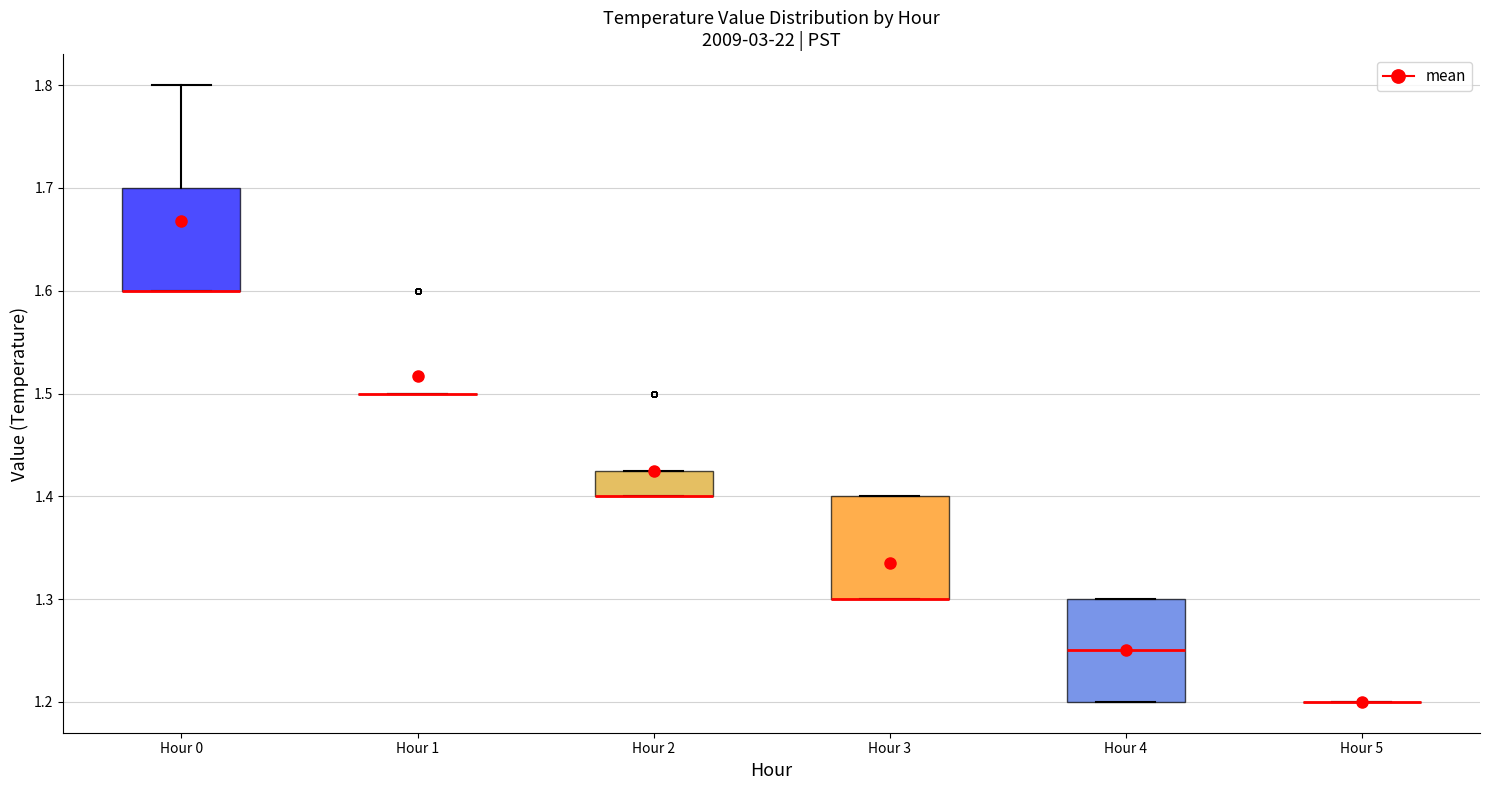

Where is the lower edge of the box for Hour 0 on the y-axis? The values are not printed on the chart, so give them approximately, as read against the axis.

1.60